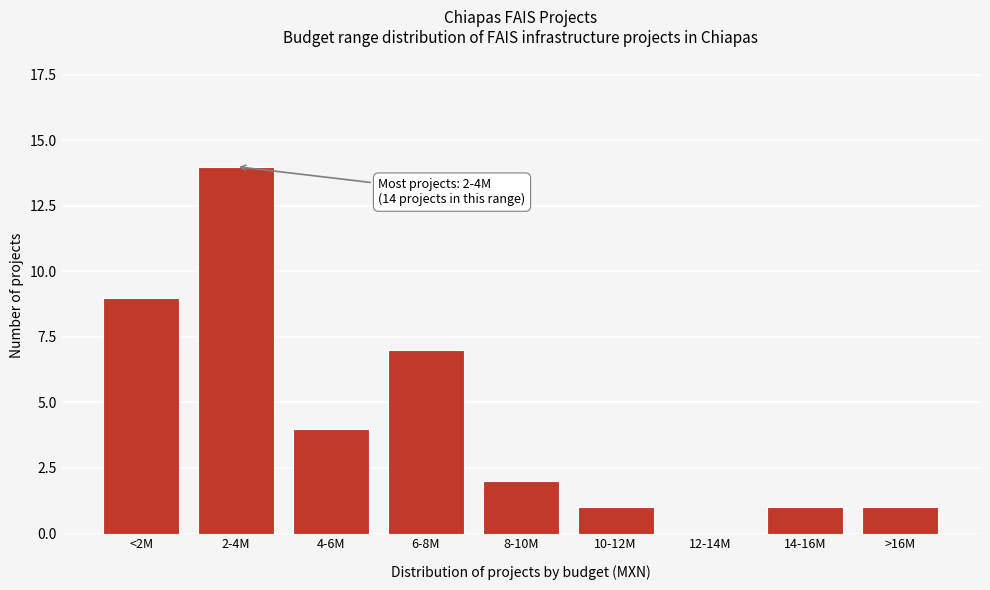

Reading left to right, list all the values displayed in this chart.

<2M=9	2-4M=14	4-6M=4	6-8M=7	8-10M=2	10-12M=1	12-14M=0	14-16M=1	>16M=1